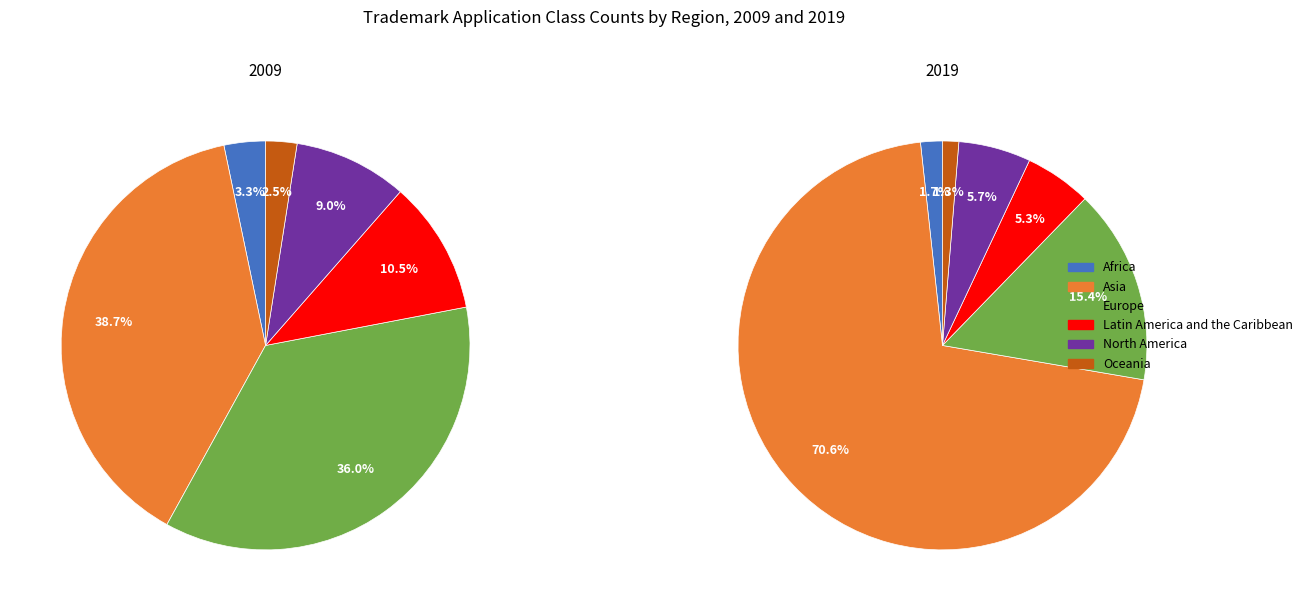

Between 2 and 4, which series saw the biggest shift?

values_2019